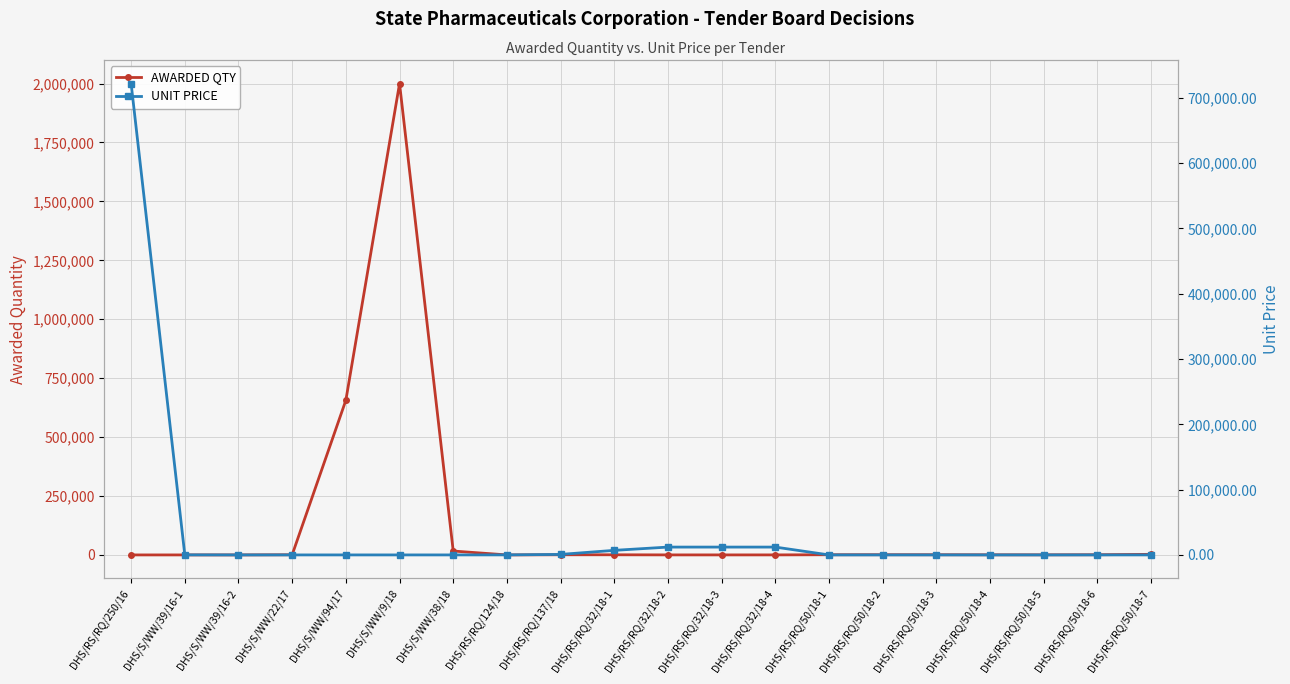

What is the maximum value for AWARDED QTY?

2000000.0